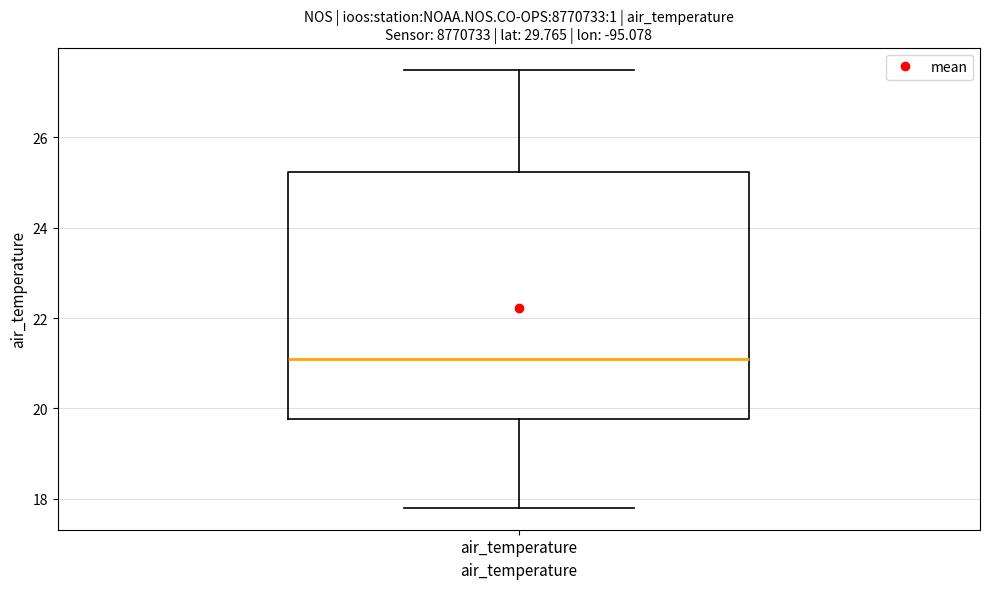

Where does the upper whisker of the box for air_temperature end on the y-axis? The values are not printed on the chart, so give them approximately, as read against the axis.

27.6